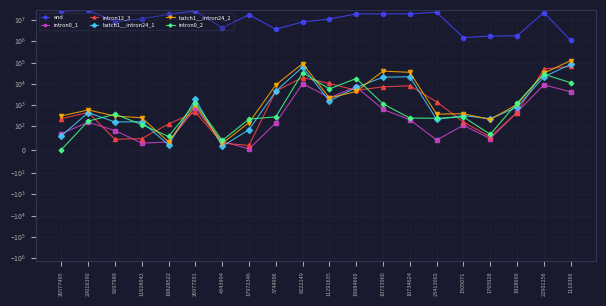

Is it true that intron0_2 equals 37 at 29016390?

False